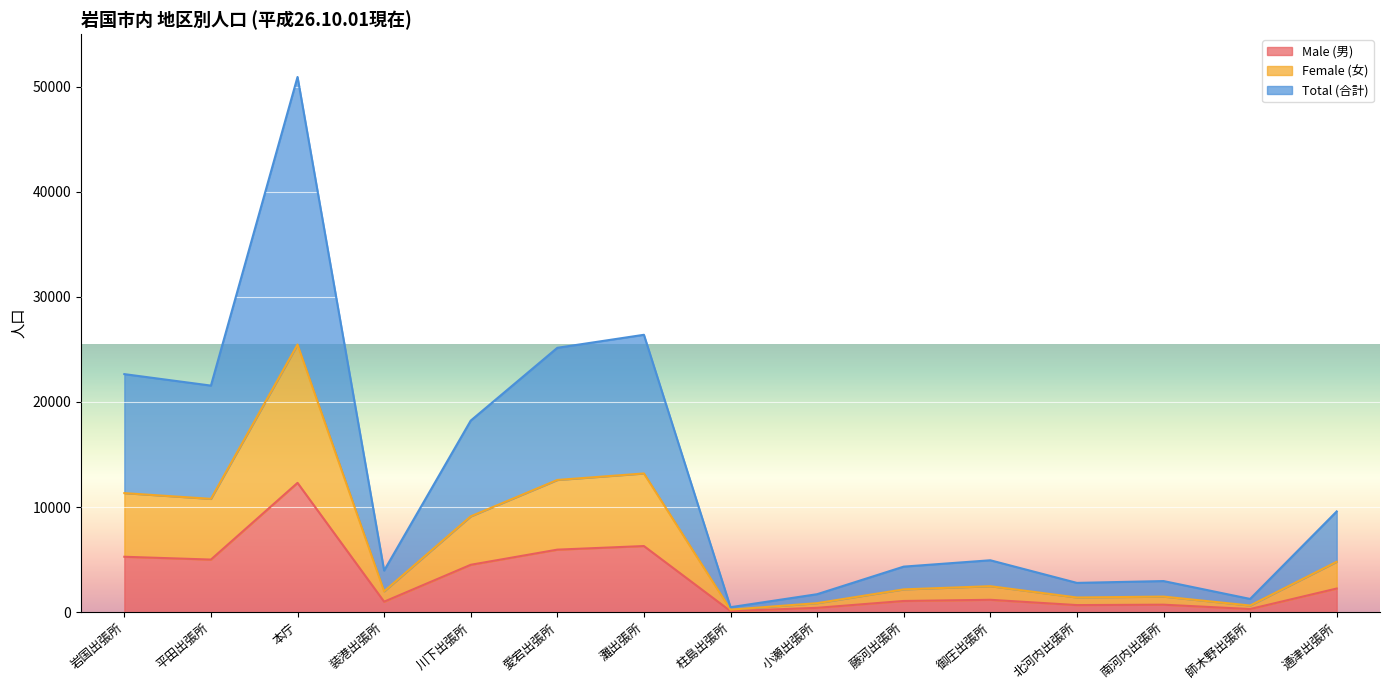

What is the difference between the Total (合計) values at 川下出張所 and 装港出張所?

14268